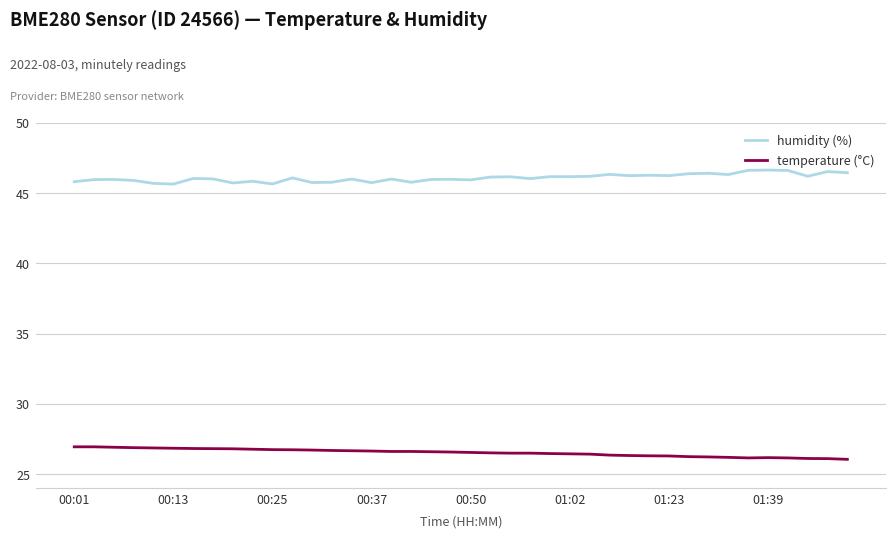

Which series has the largest total across all categories?

humidity (%)